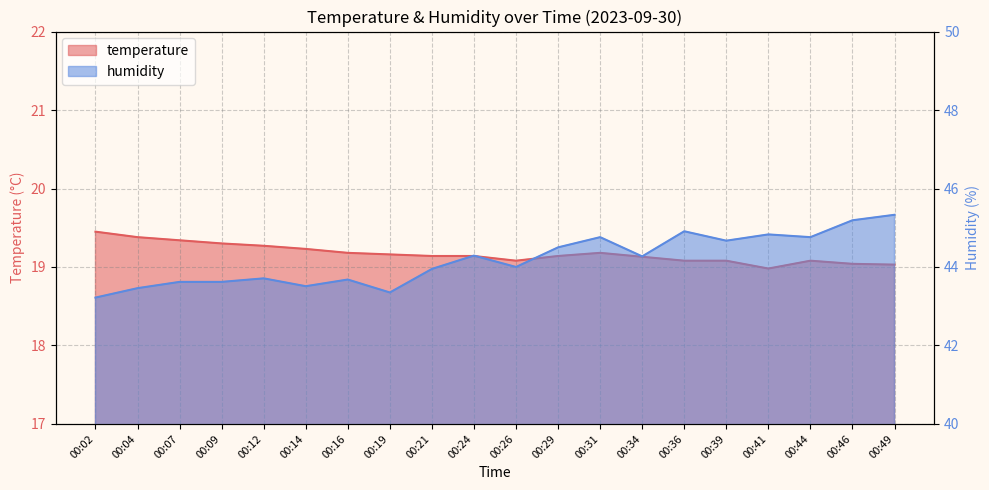

How many distinct data groups are displayed?

2